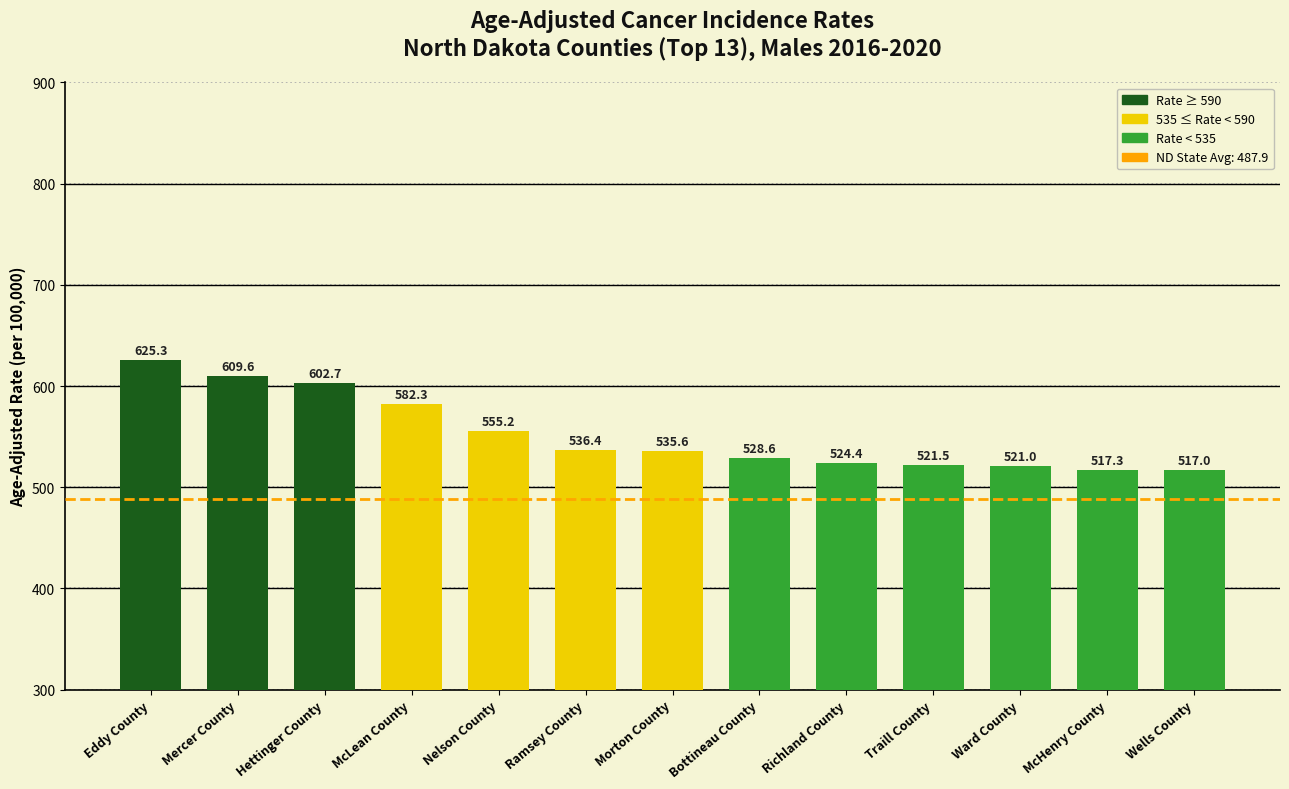

What is the value of the 5th bar from the left?

555.2